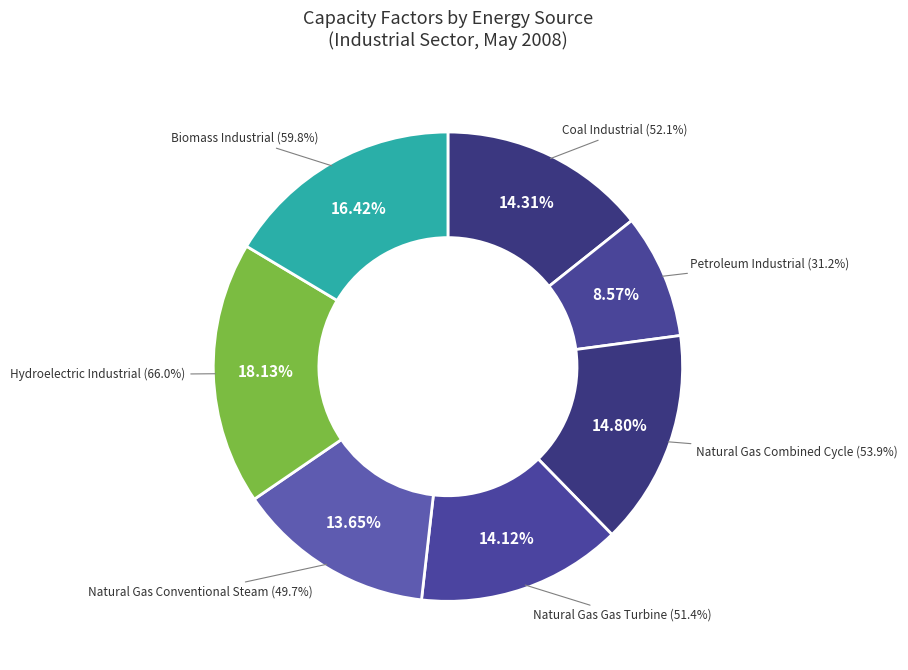

To the nearest percent, what is the difference between the largest and smallest slice percentages?

10%